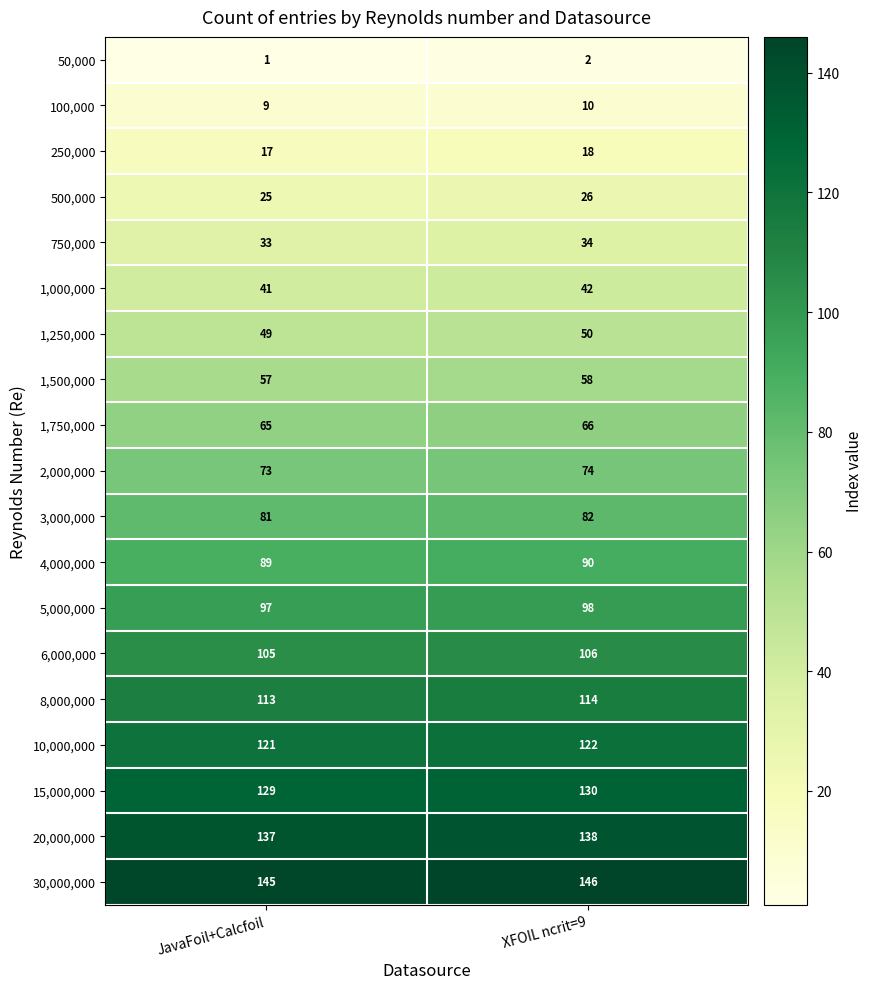

At which category is the sum across all series the highest?

XFOIL ncrit=9